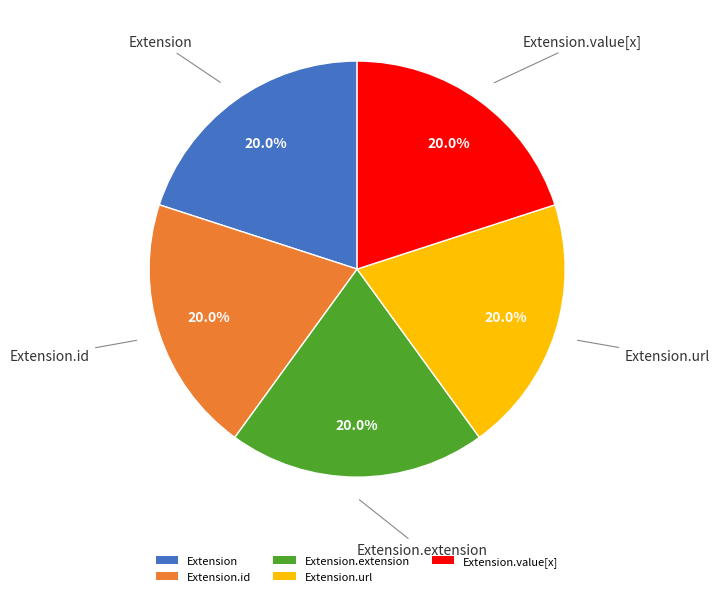

What is the total percentage of Extension.extension and Extension.url?

40.0%